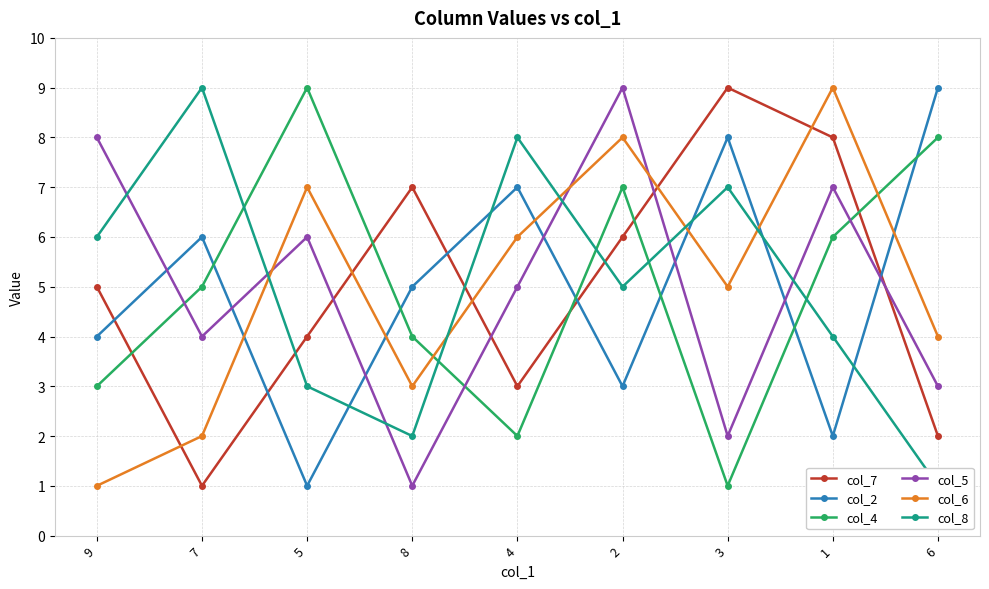

At which category is the sum across all series the highest?

2